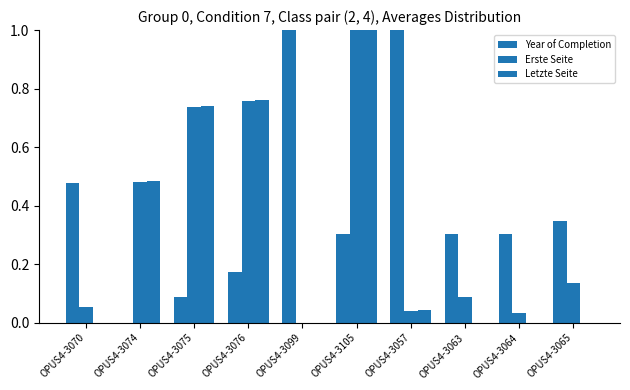

How many distinct data groups are displayed?

3